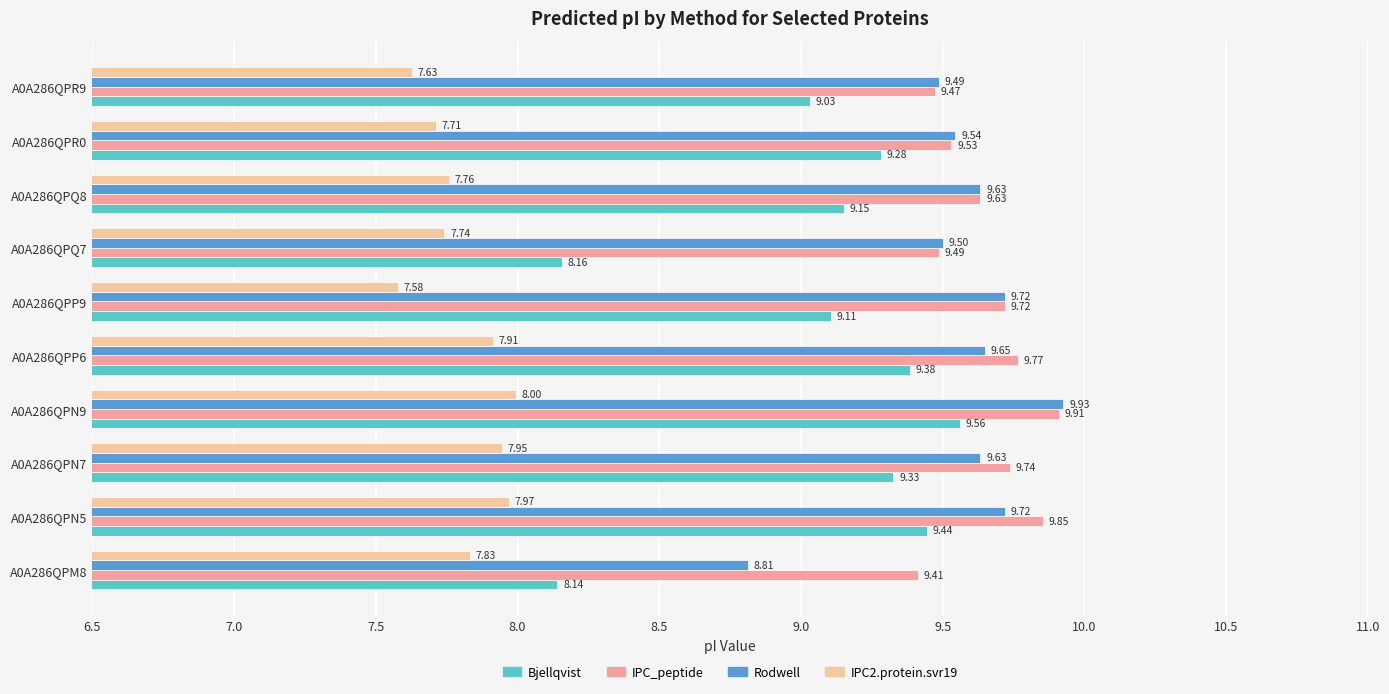

List the series in order of their peak value, highest first.

Rodwell, IPC_peptide, Bjellqvist, IPC2.protein.svr19